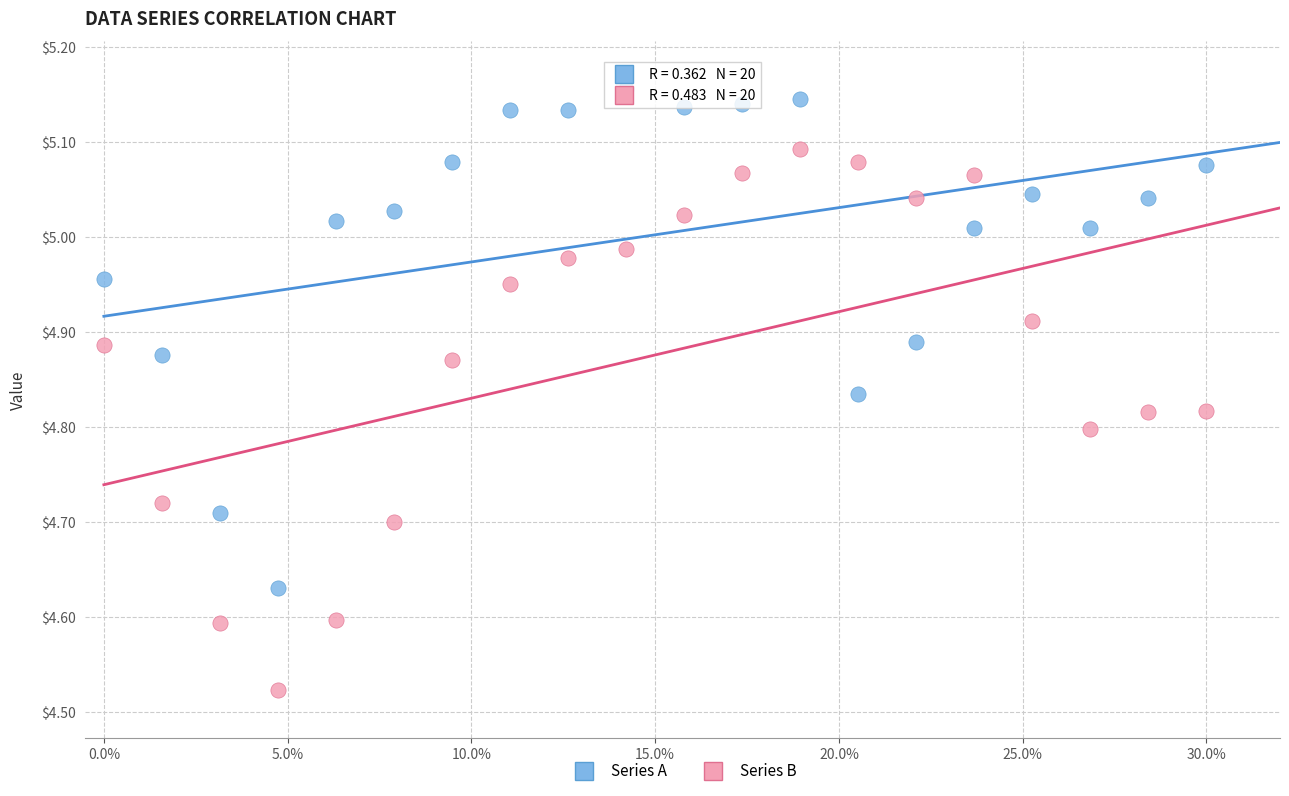

Which series has the widest spread of Y values?

Series B